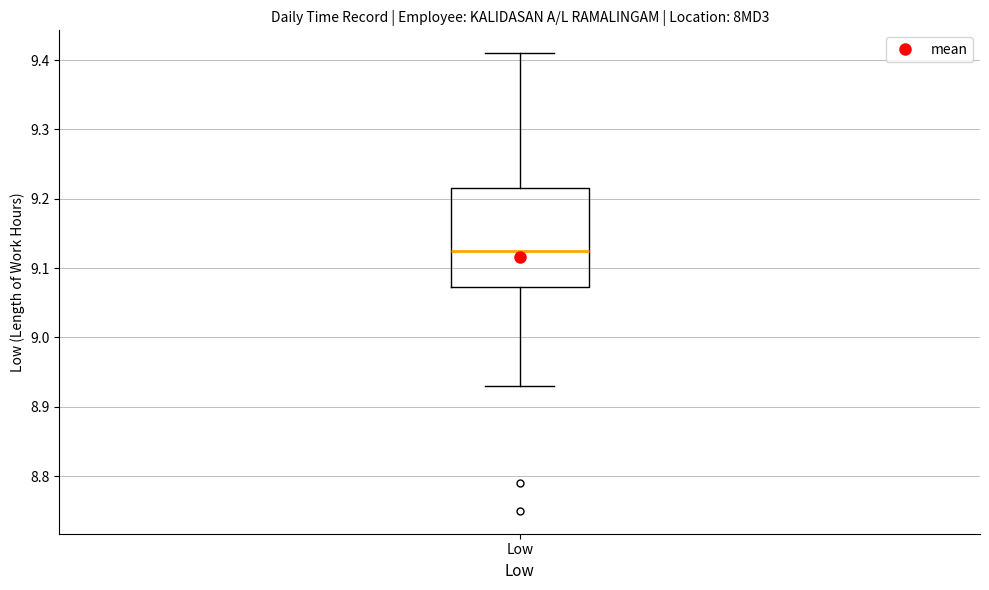

Transcribe this box plot: give where the median line is, the range the box spans, and where the two whiskers end, as read against the y-axis. The values are not printed on the chart, so give them approximately, as read against the axis.

median 9.13, box 9.07 to 9.22, whiskers 8.93 to 9.41